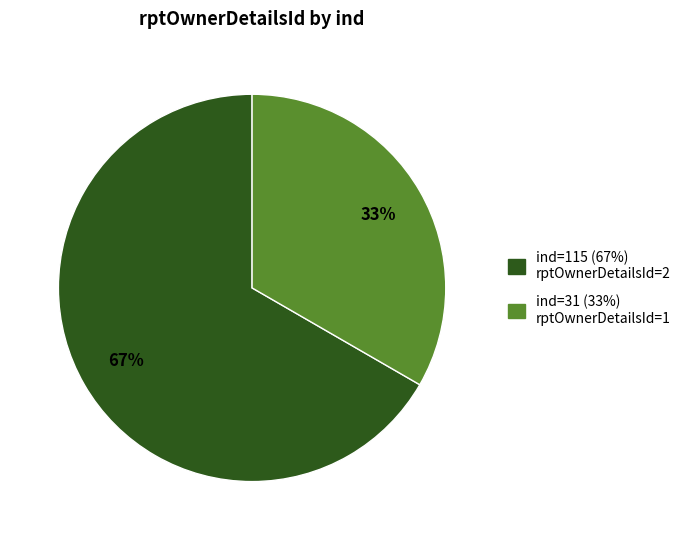

Does any single category account for the majority?

Yes